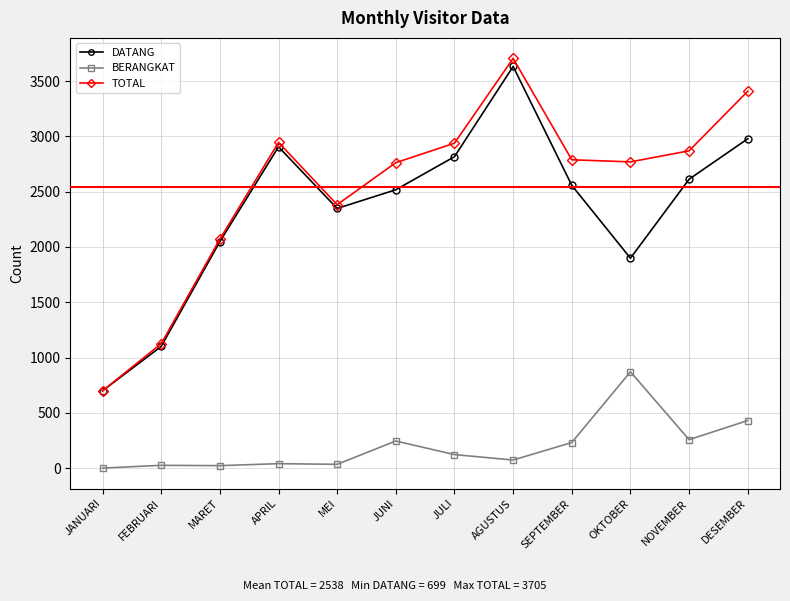

What is the label of the 5th point from the right?

AGUSTUS